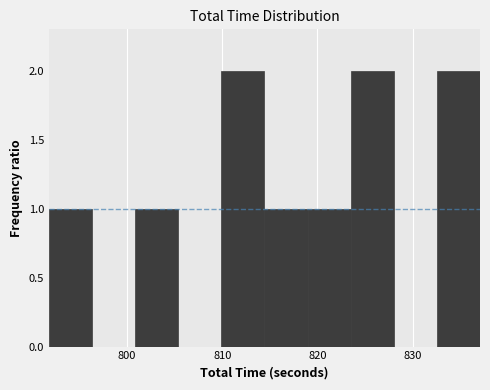

Reading left to right, transcribe this chart: for each bar, give the range it covers on the x-axis and its height. Neither the bar edges nor the heights are printed on the chart, so give them approximately, as read against the axes.

792 to 796: 1
796 to 801: 0
801 to 805: 1
805 to 810: 0
810 to 814: 2
814 to 819: 1
819 to 823: 1
823 to 828: 2
828 to 833: 0
833 to 837: 2